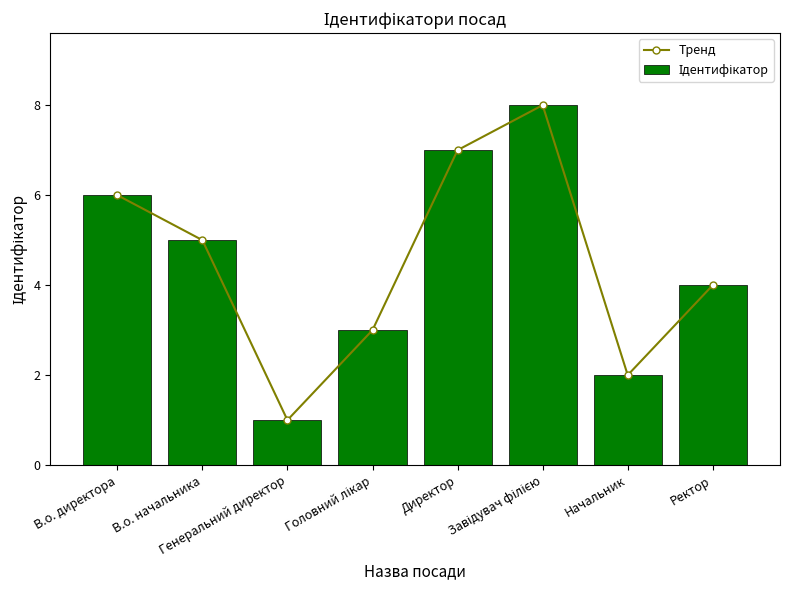

Reading right to left, extract all data points from this chart.

Тренд: 4	2	8	7	3	1	5	6
Ідентифікатор: 4	2	8	7	3	1	5	6